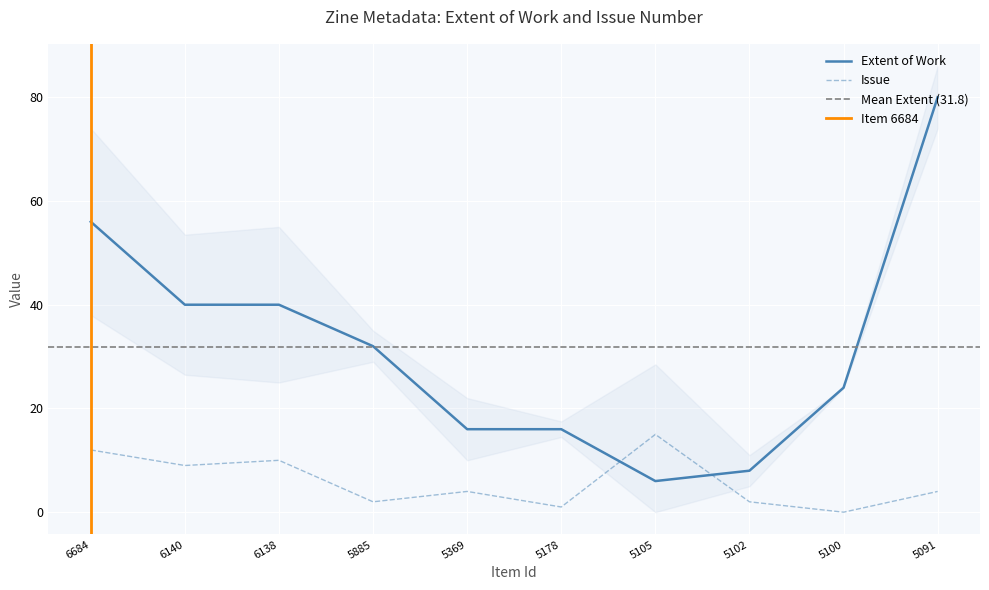

How many Extent of Work values are between 16 and 40?

6